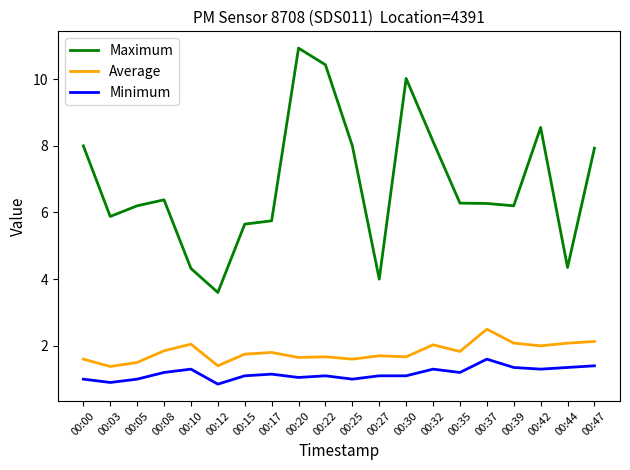

At which label does Maximum first exceed 6?

00:00